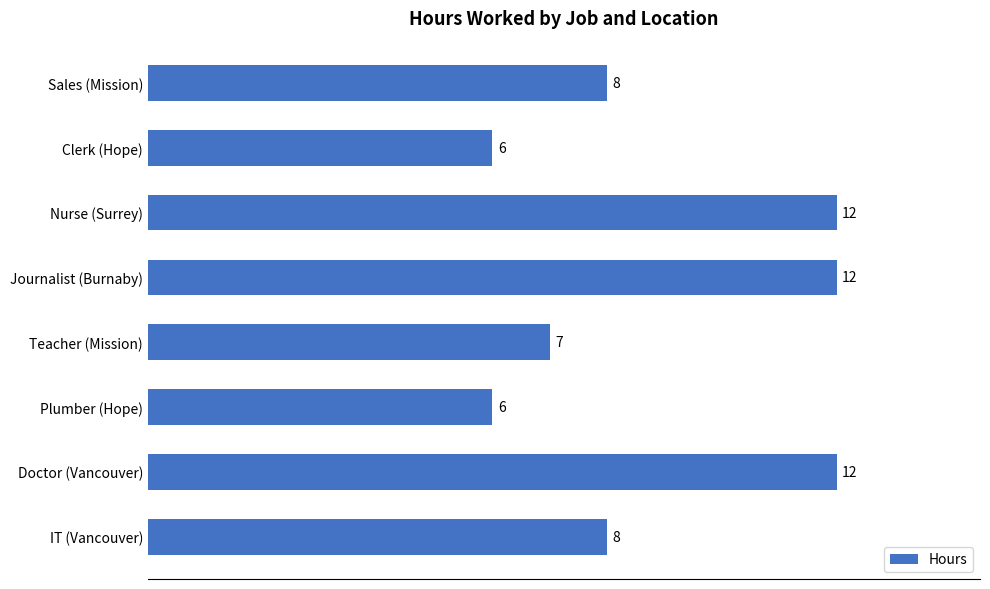

What is the greatest value displayed?

12